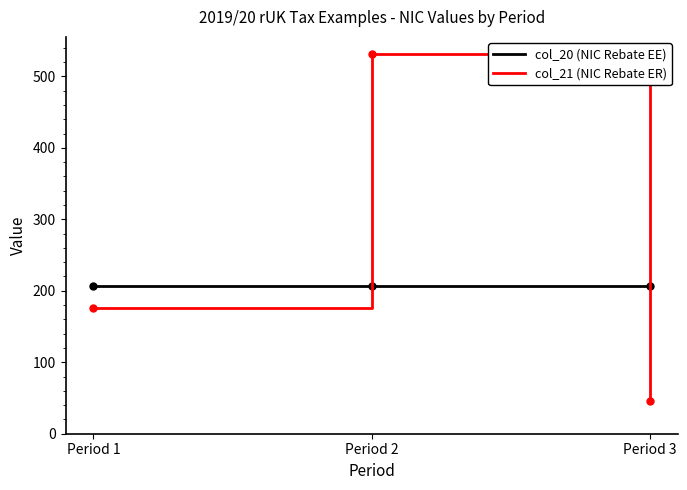

Which category has the highest value across all series?

Period 2